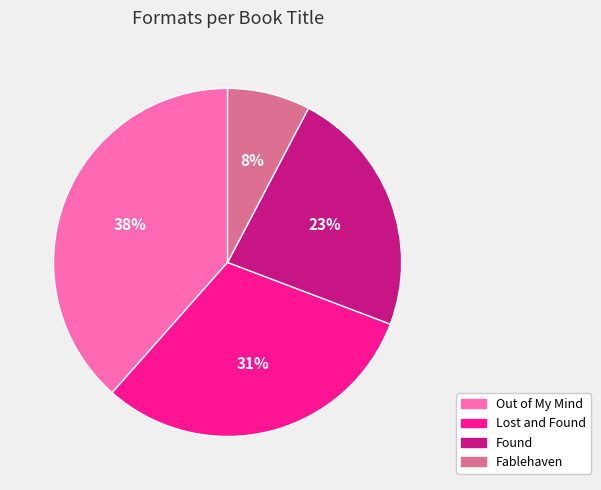

Is it true that Out of My Mind is 31% of the pie?

False